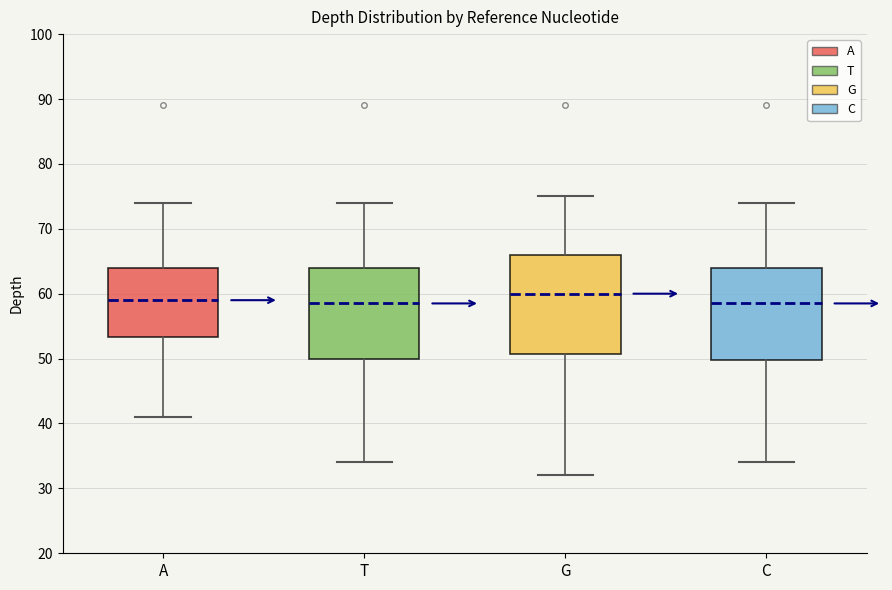

Reading left to right, transcribe this box plot: for each box, give where its median line is, the range the box spans, and where its two whiskers end, as read against the y-axis. The values are not printed on the chart, so give them approximately, as read against the axis.

A: median 59, box 53 to 64, whiskers 41 to 74
T: median 59, box 50 to 64, whiskers 34 to 74
G: median 60, box 51 to 66, whiskers 32 to 75
C: median 59, box 50 to 64, whiskers 34 to 74